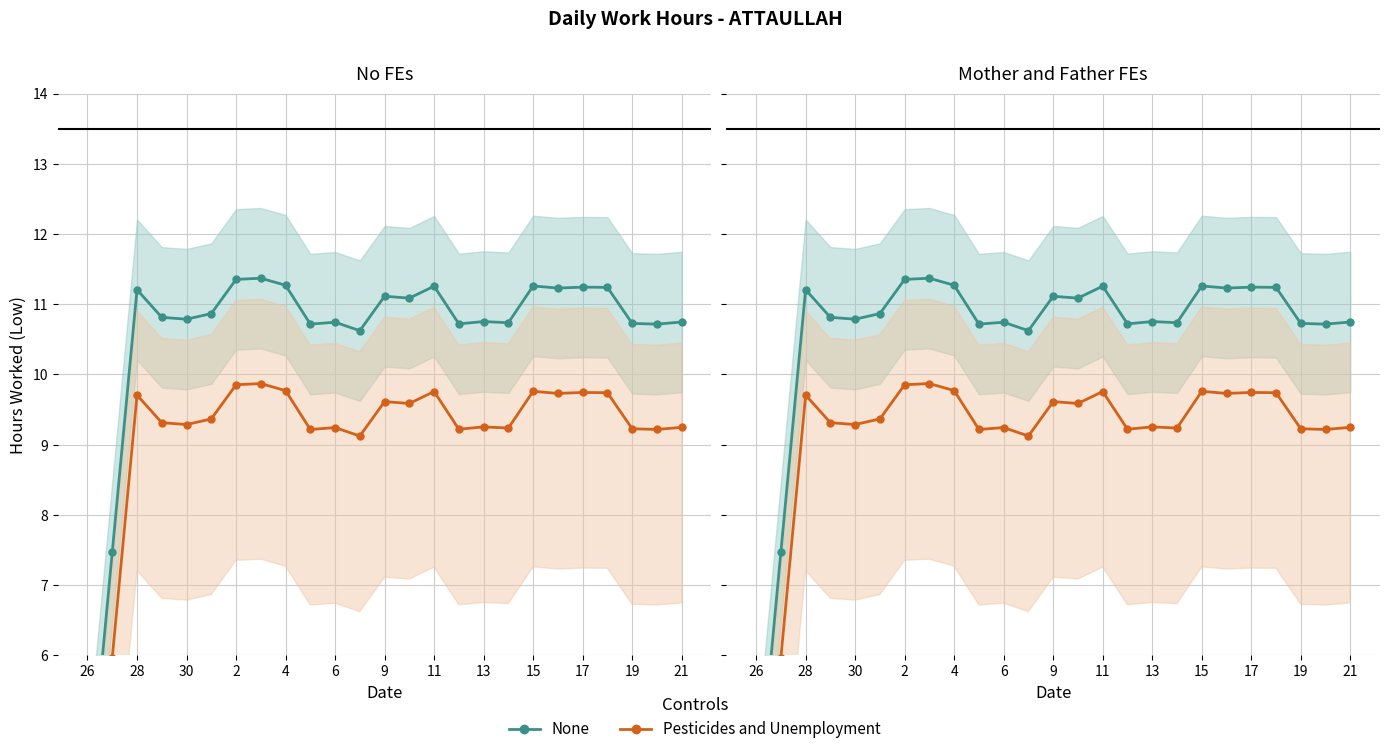

Reading left to right, extract all data points from this chart.

None: 3.7	7.5	11.2	10.8	10.8	10.9	11.4	11.4	11.3	10.7	10.7	10.6	11.1	11.1	11.3	10.7	10.8	10.7	11.3	11.2	11.2	11.2	10.7	10.7	10.7
Pesticides and Unemployment: 2.2	6.0	9.7	9.3	9.3	9.4	9.9	9.9	9.8	9.2	9.2	9.1	9.6	9.6	9.8	9.2	9.3	9.2	9.8	9.7	9.7	9.7	9.2	9.2	9.2